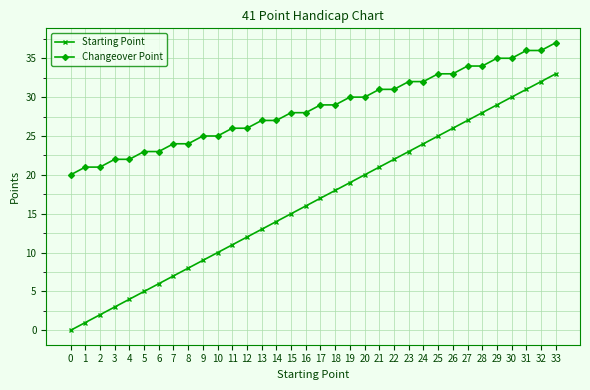

Which series has the largest range (max minus min)?

Starting Point